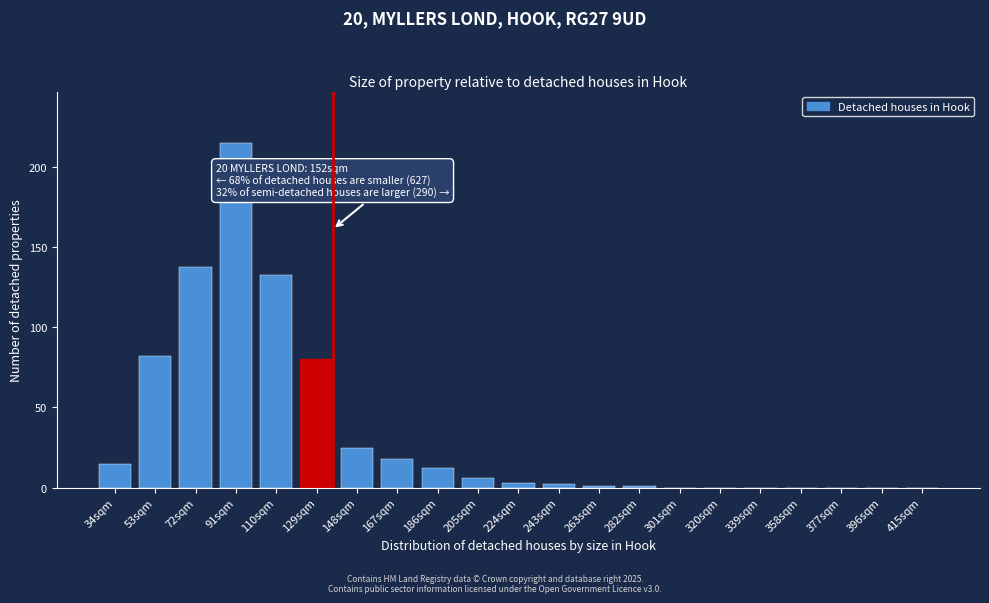

Reading left to right, list all the values displayed in this chart.

34sqm=15	53sqm=82	72sqm=138	91sqm=215	110sqm=133	129sqm=80	148sqm=25	167sqm=18	186sqm=12	205sqm=6	224sqm=3	243sqm=2	263sqm=1	282sqm=1	301sqm=0	320sqm=0	339sqm=0	358sqm=0	377sqm=0	396sqm=0	415sqm=0